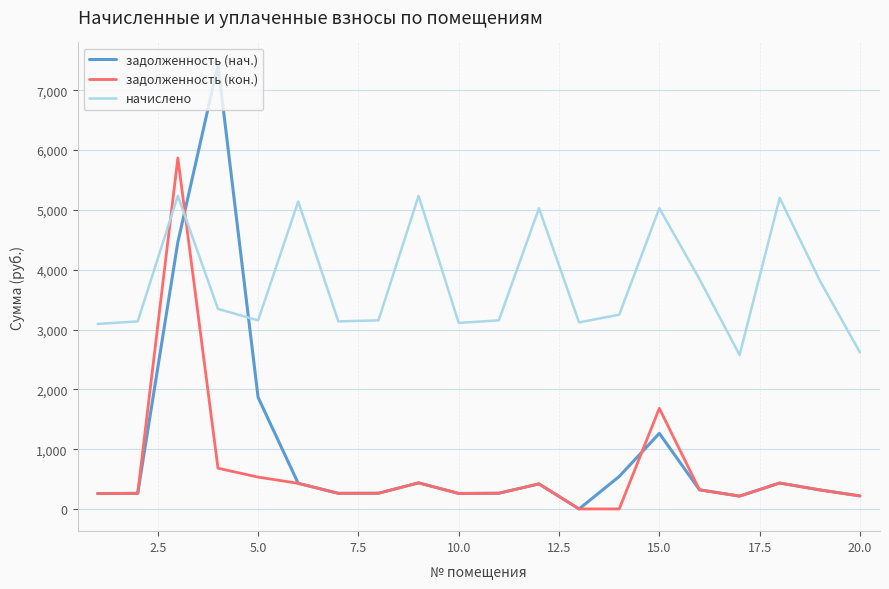

What are all the series names shown in the legend?

задолженность (нач.), задолженность (кон.), начислено